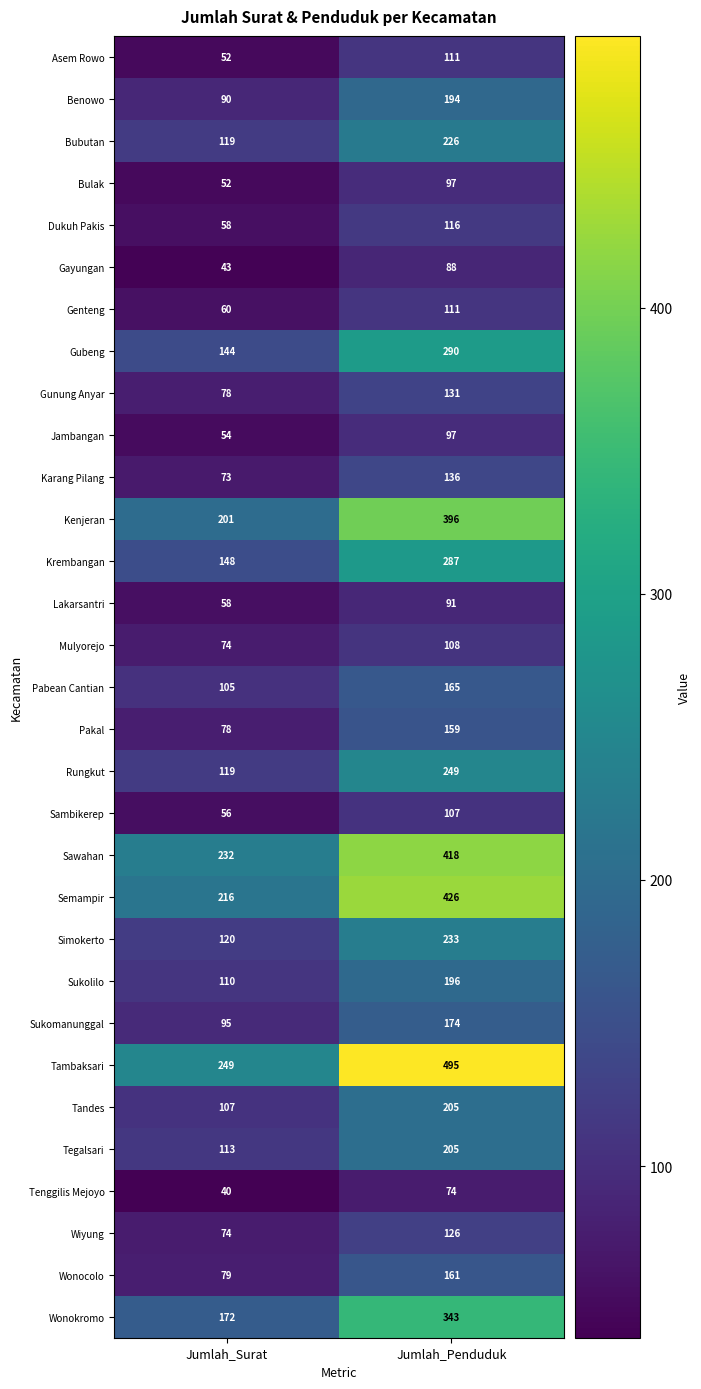

The Pabean Cantian series shows 61 at Jumlah_Penduduk. True or false?

False